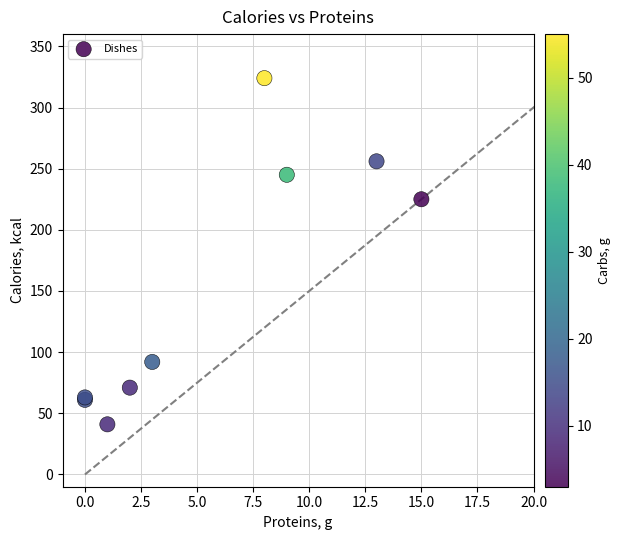

What Y value in the scatter plot is closest to 182?

225